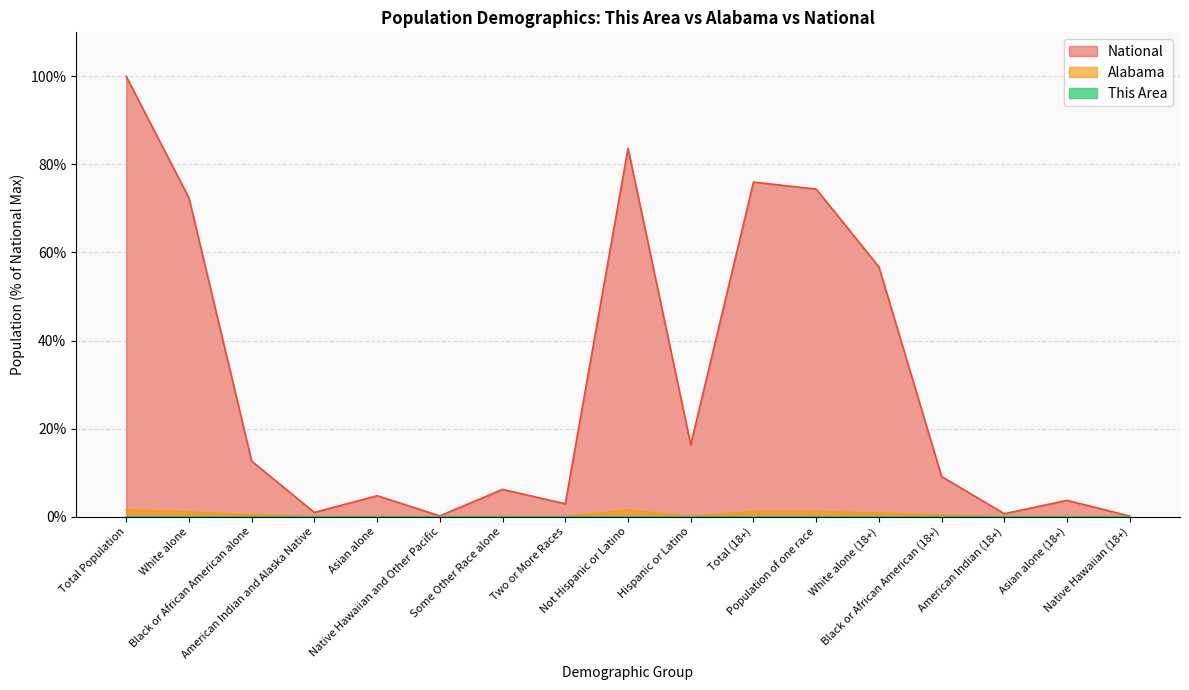

How many distinct data groups are displayed?

3